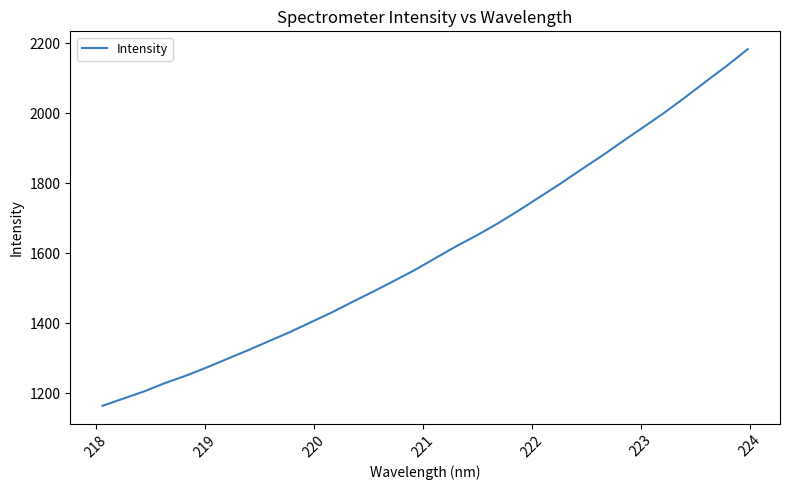

What is the minimum value shown in the chart?

1164.8